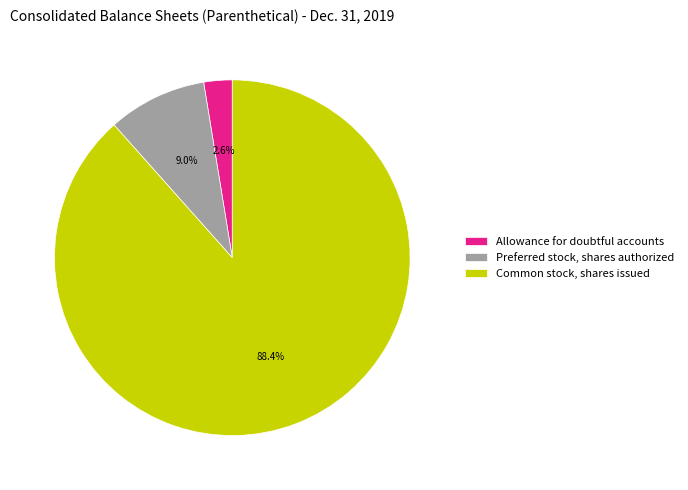

Rank the categories by value from lowest to highest.

Allowance for doubtful accounts, Preferred stock, shares authorized, Common stock, shares issued